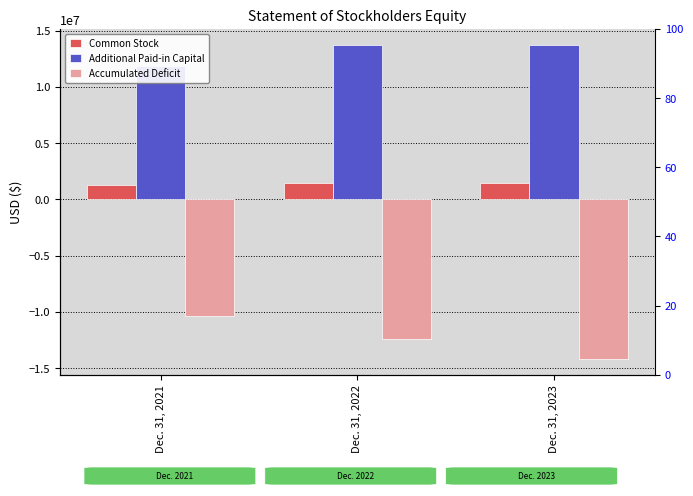

How many bars are there in each group?

3